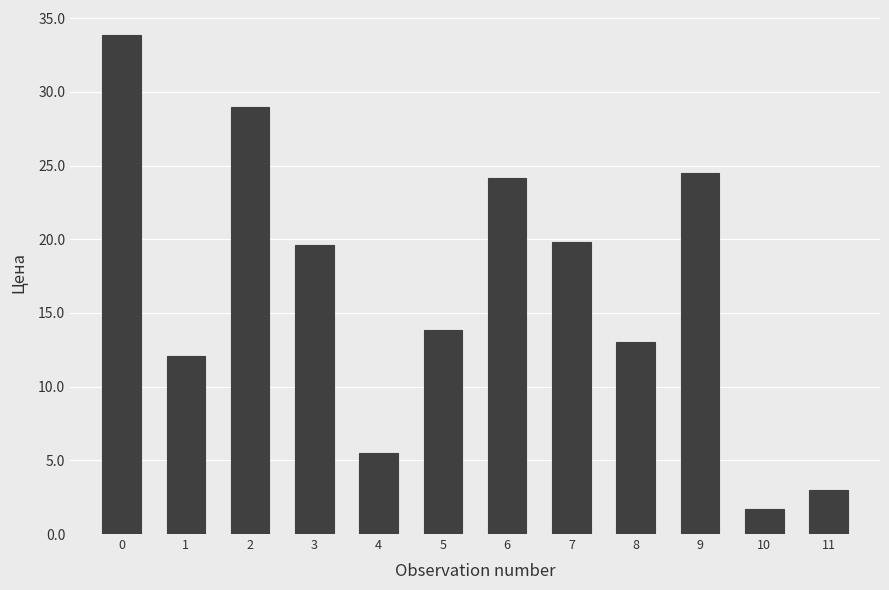

What is the difference between the maximum and minimum values?

32.2